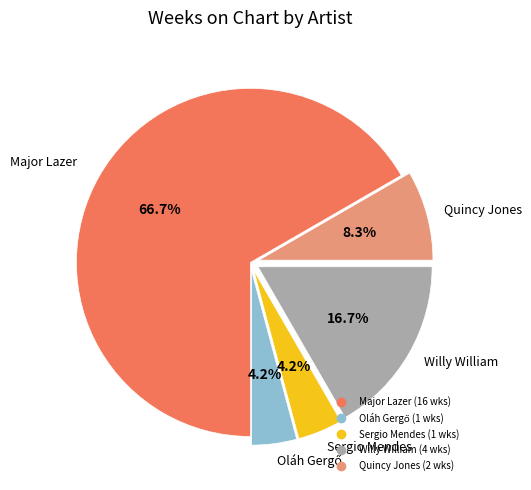

To the nearest percent, what portion does Willy William represent?

17%